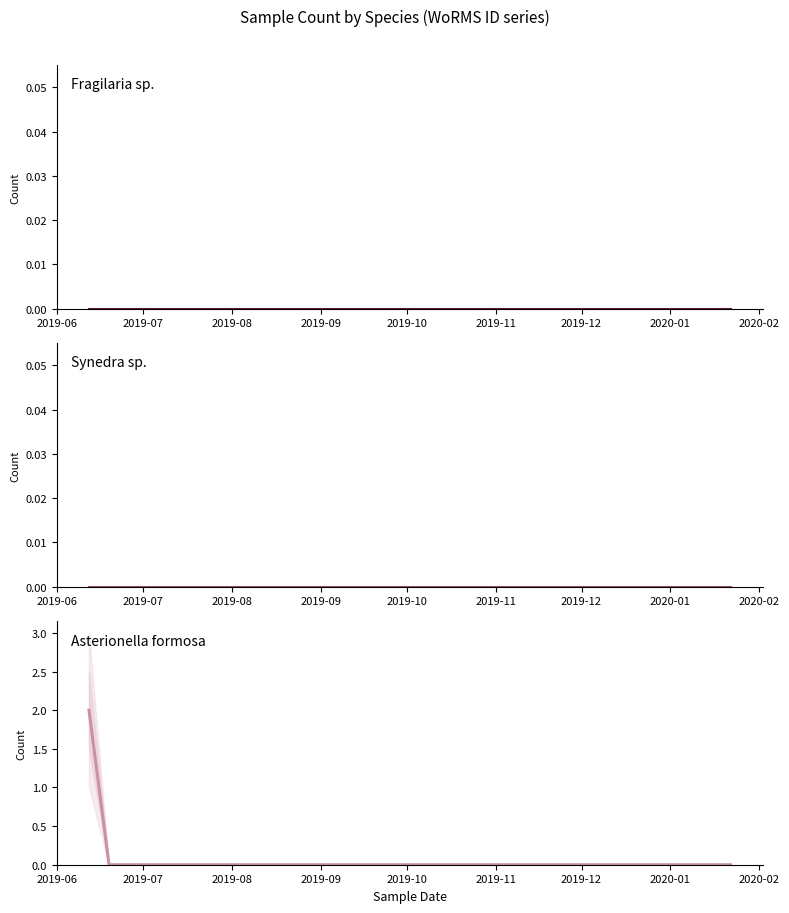

Is the value of Asterionella formosa at 27 greater than the value of Fragilaria sp. at 16?

No